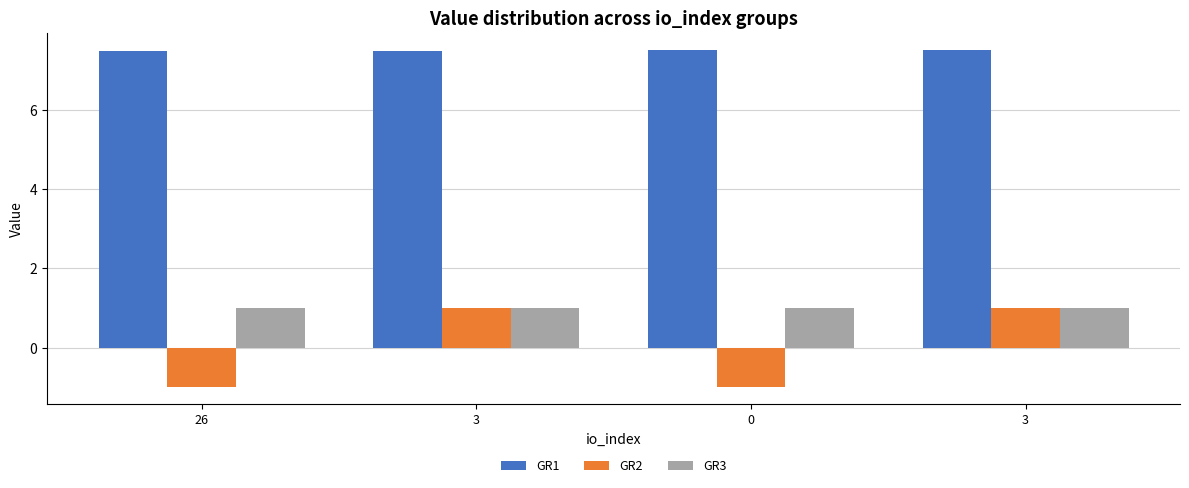

At 3, list the series in order from smallest to largest.

GR2, GR3, GR1